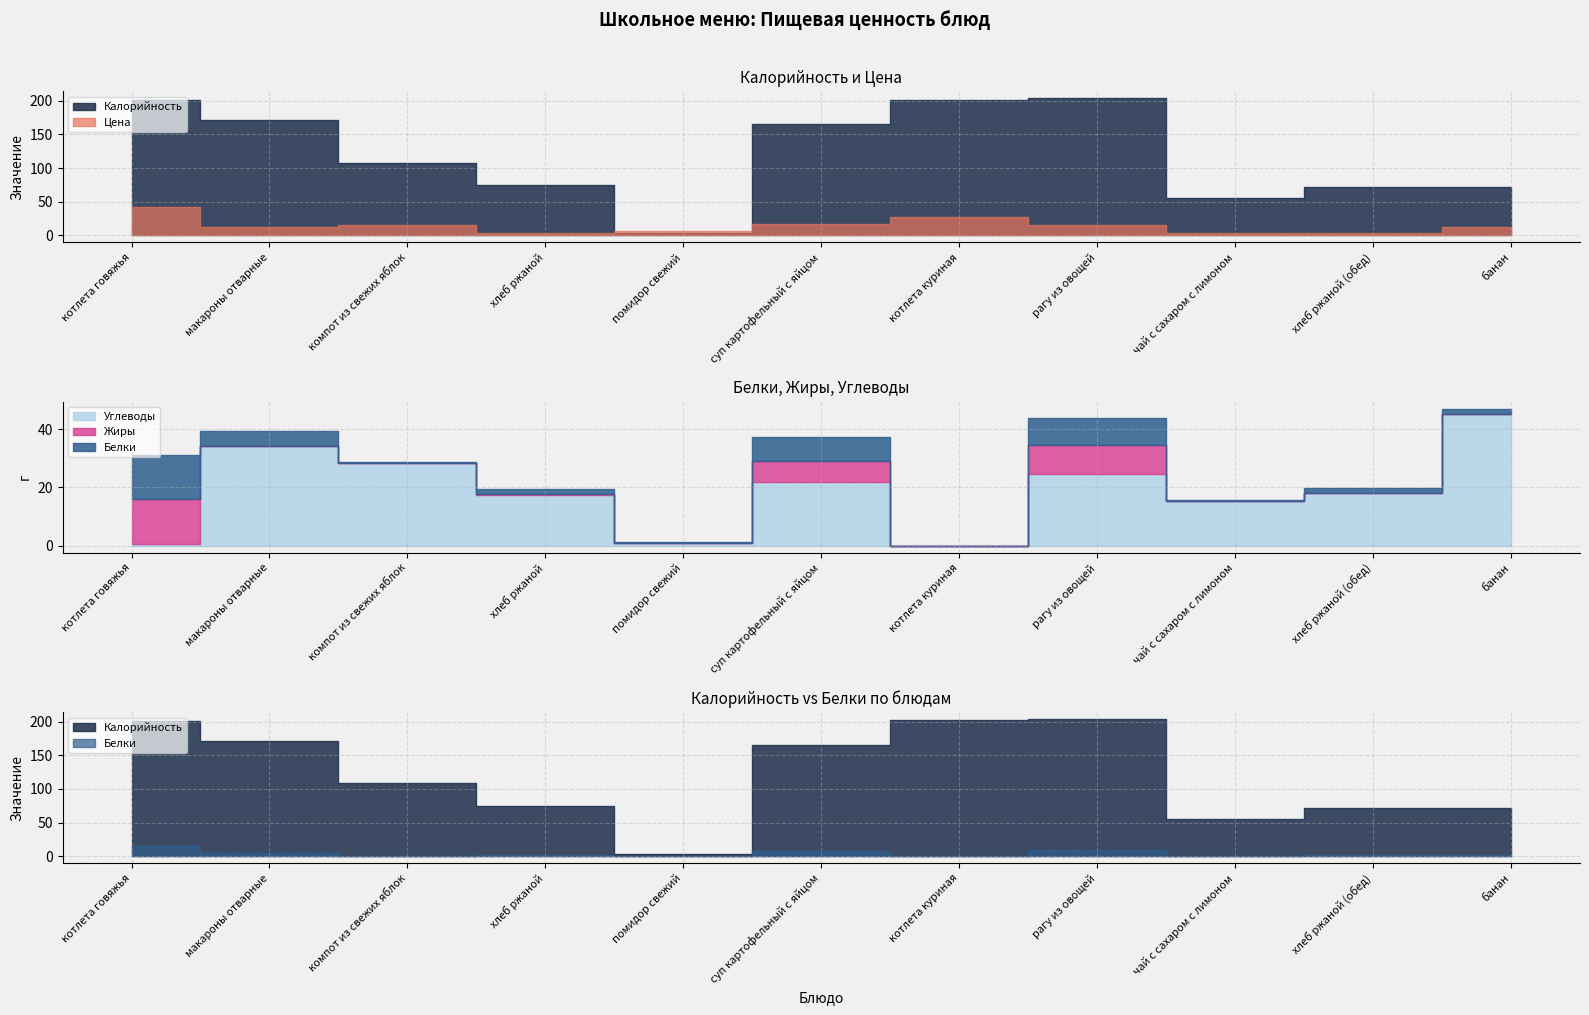

Which series has the largest total across all categories?

Калорийность